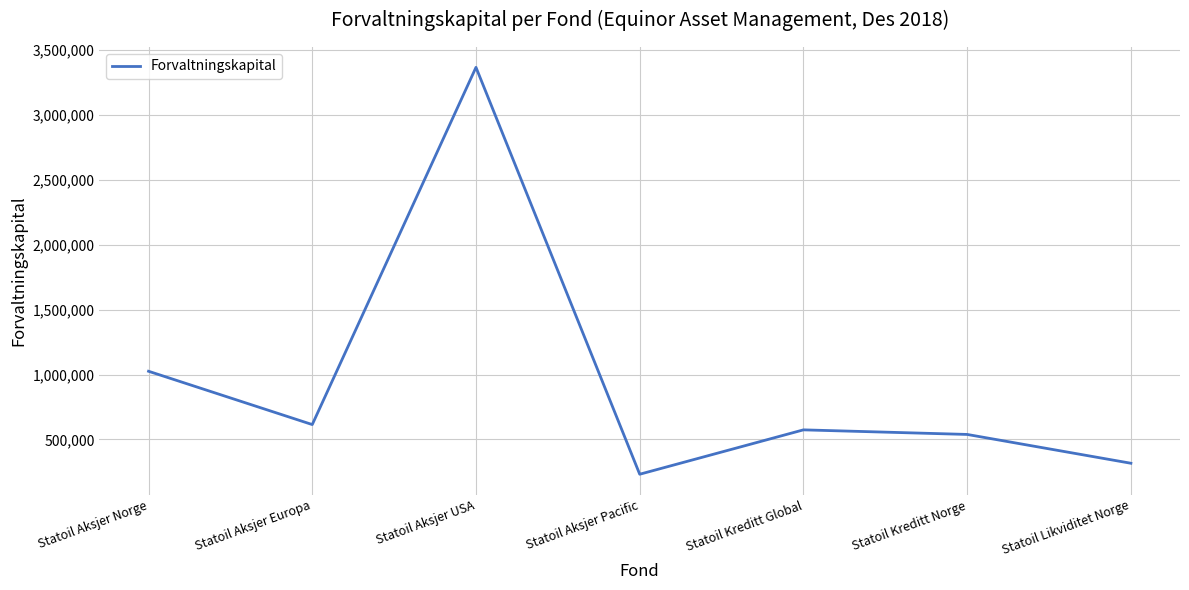

Read the value at Statoil Aksjer Europa, to the nearest 100.

614500